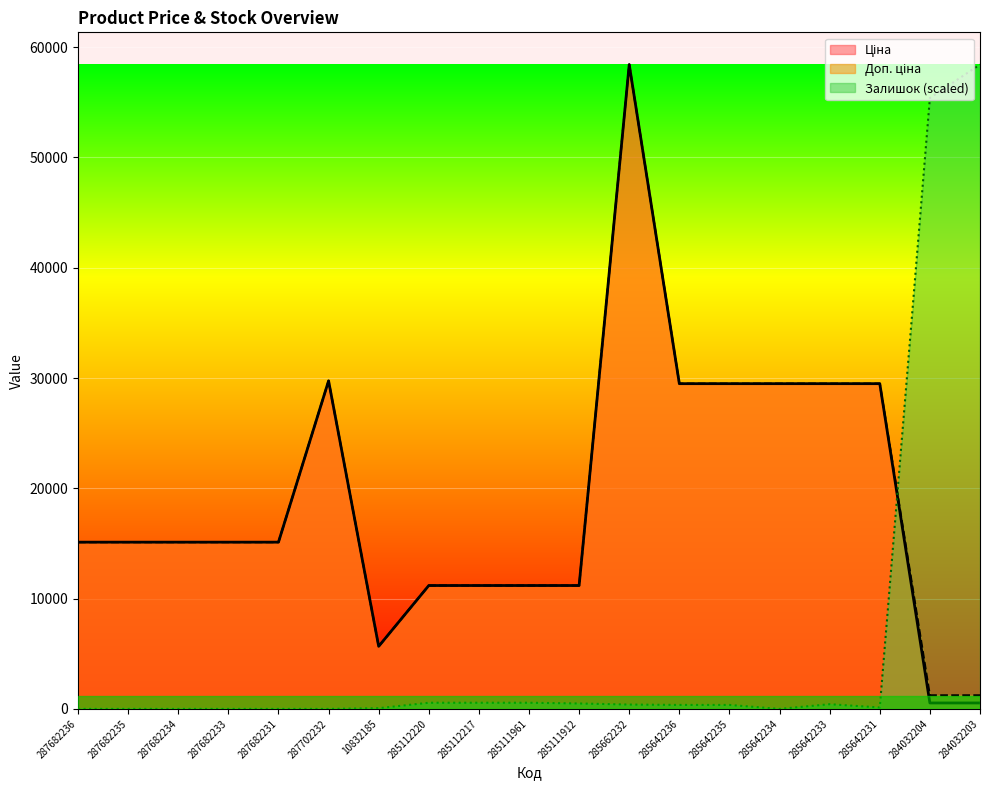

Where is Залишок nearest to the value 29213?

284032204